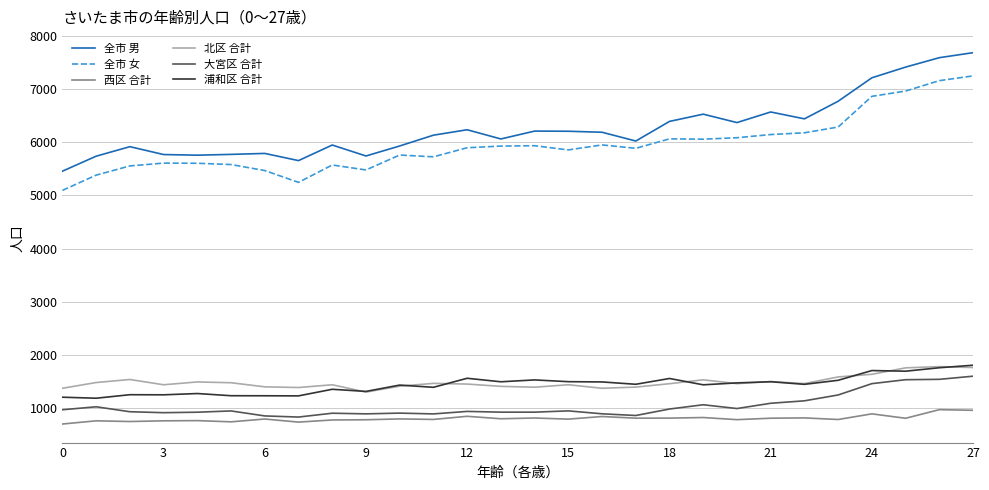

What is the greatest value displayed?

7682